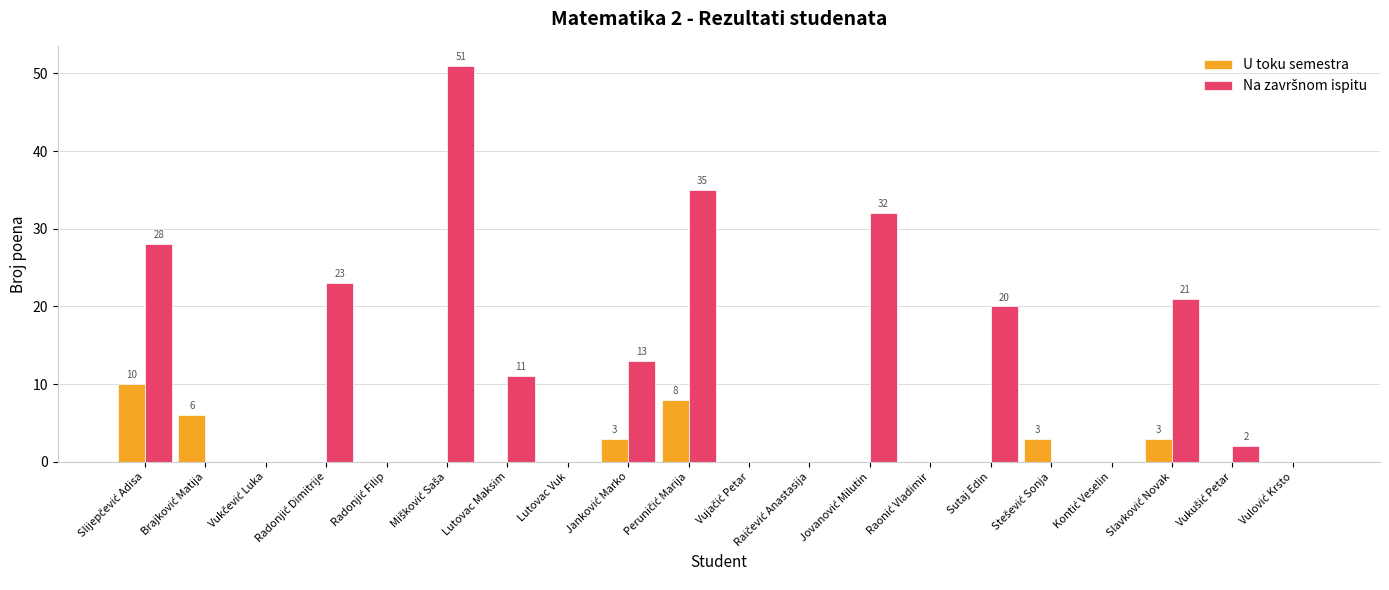

True or false: U toku semestra has a value of -4 at Lutovac Maksim.

False